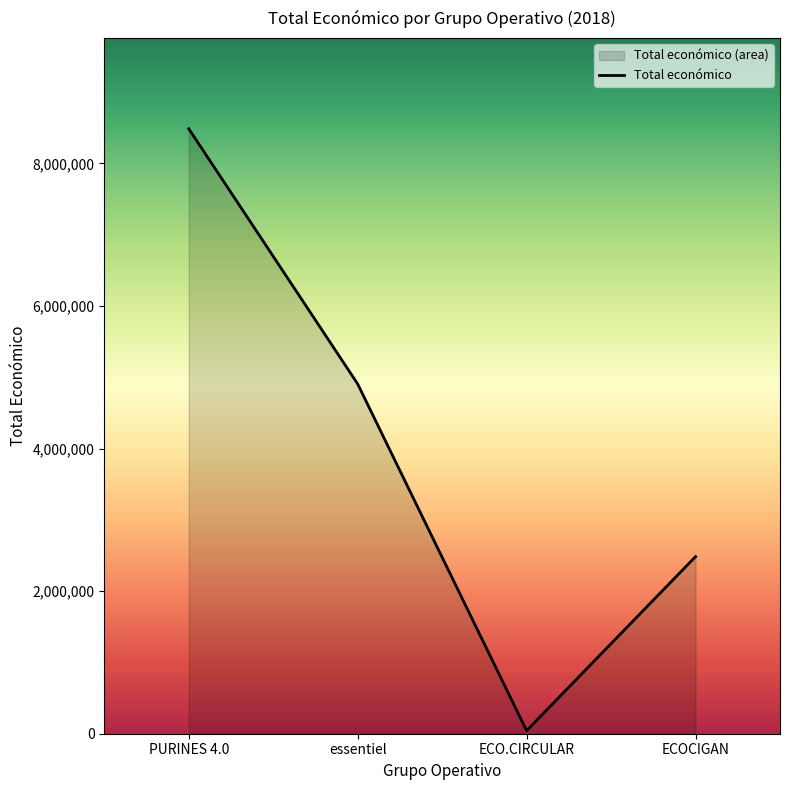

What is the label of the 3rd point from the left?

ECO.CIRCULAR